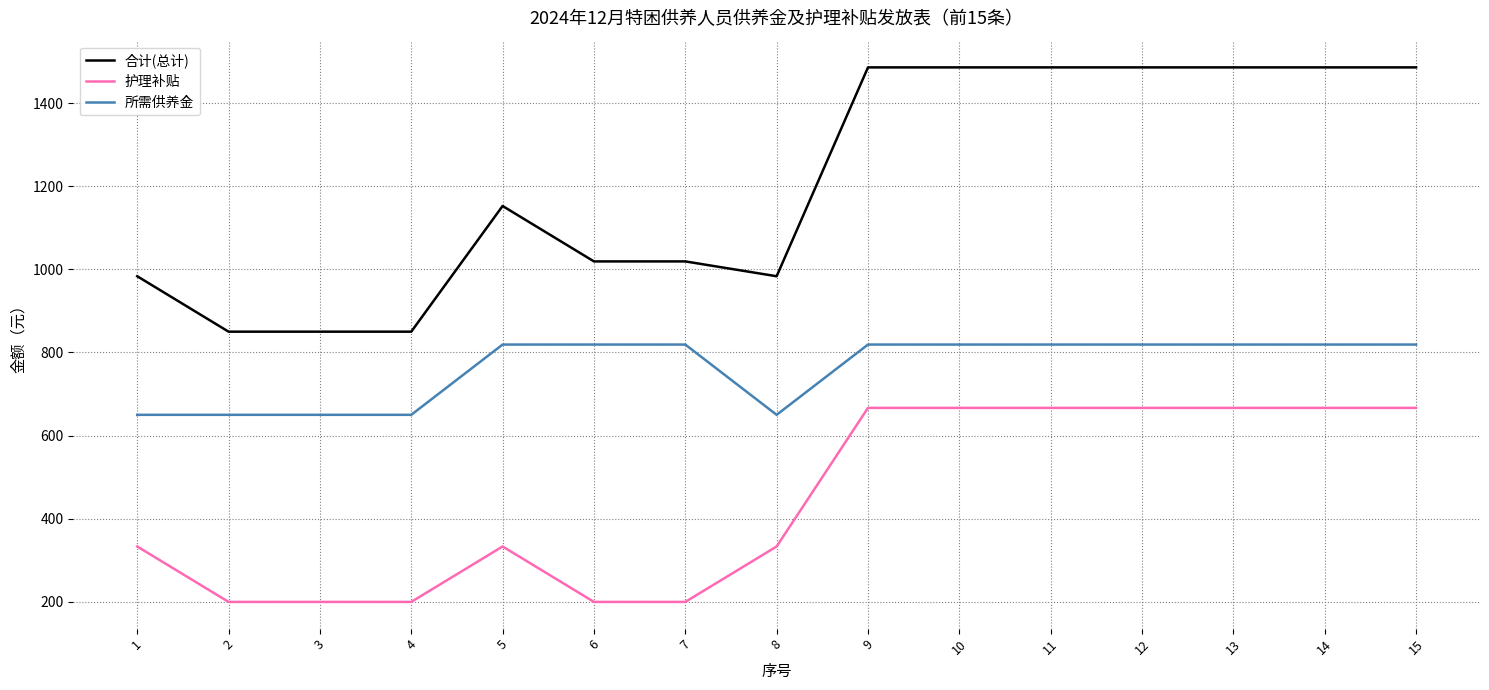

What is the average value of the 护理补贴 series?

444.4